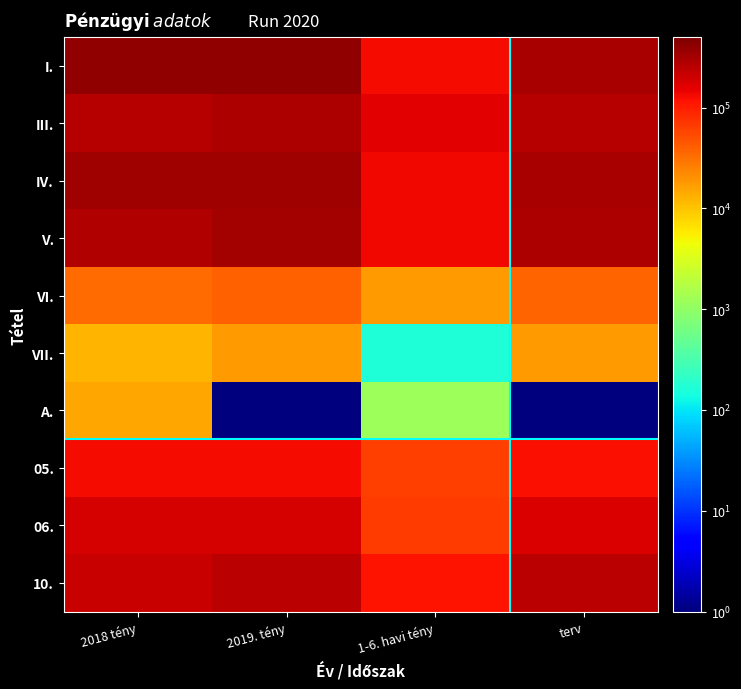

At which category is the sum across all series the highest?

2019. tény